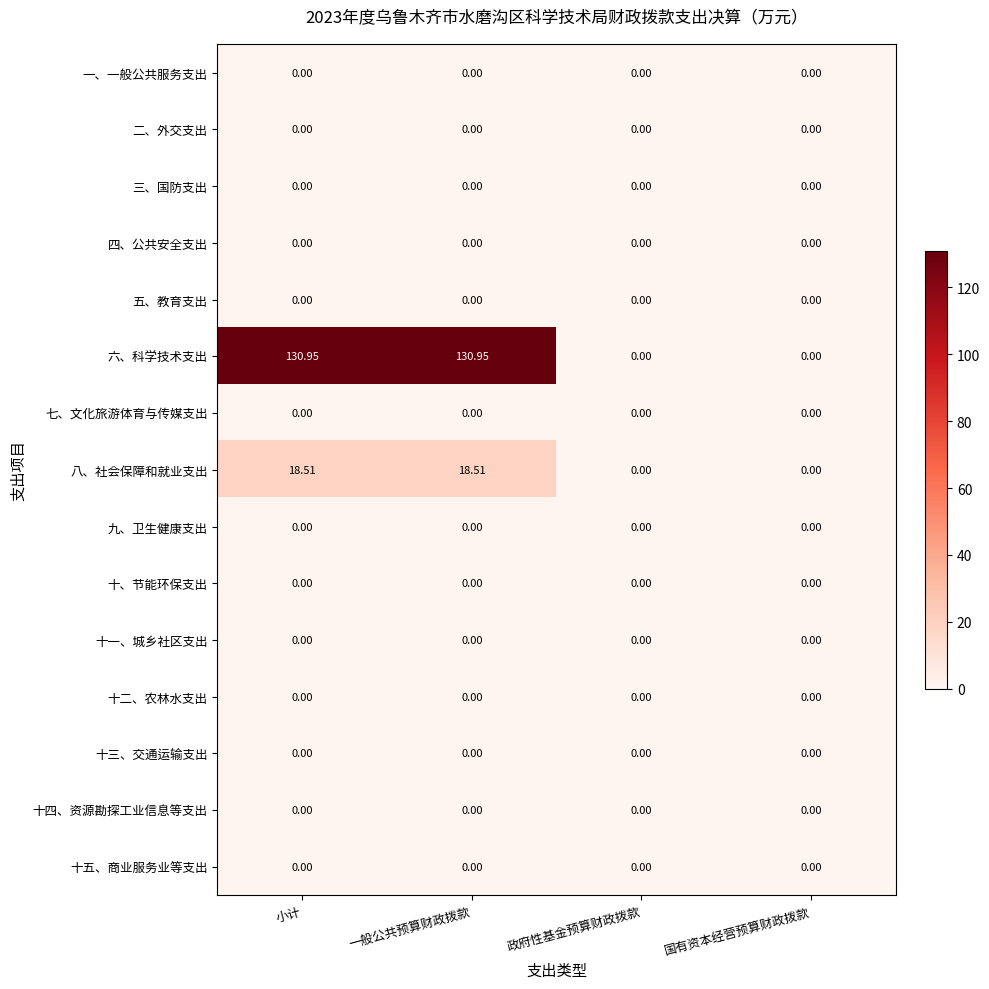

Between 一般公共预算财政拨款 and 国有资本经营预算财政拨款, which series saw the biggest shift?

六、科学技术支出